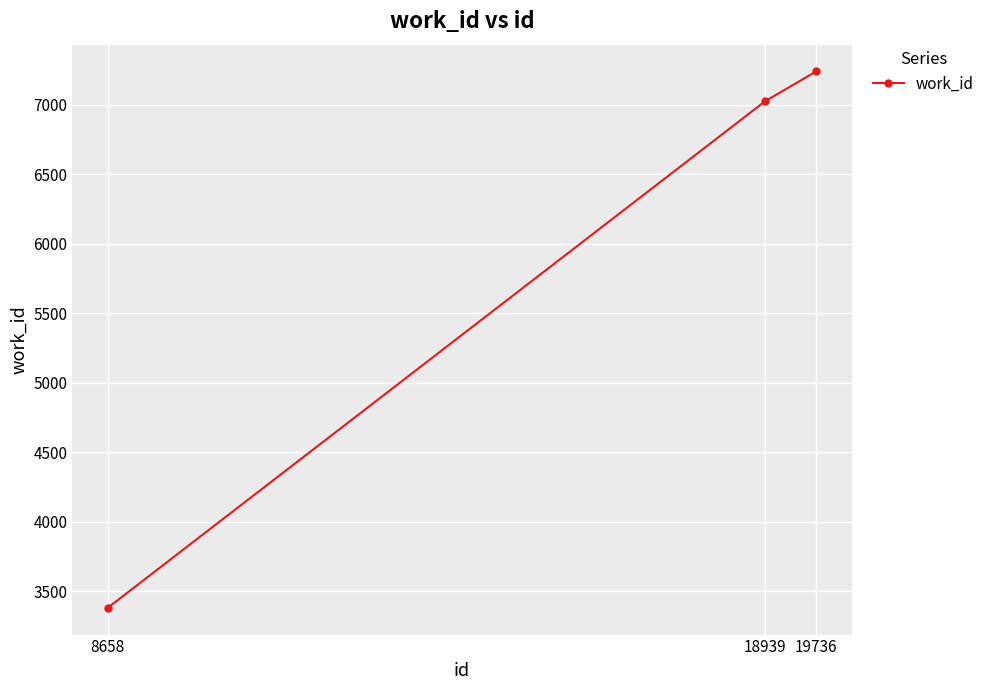

At which label is the value closest to 5309?

18939